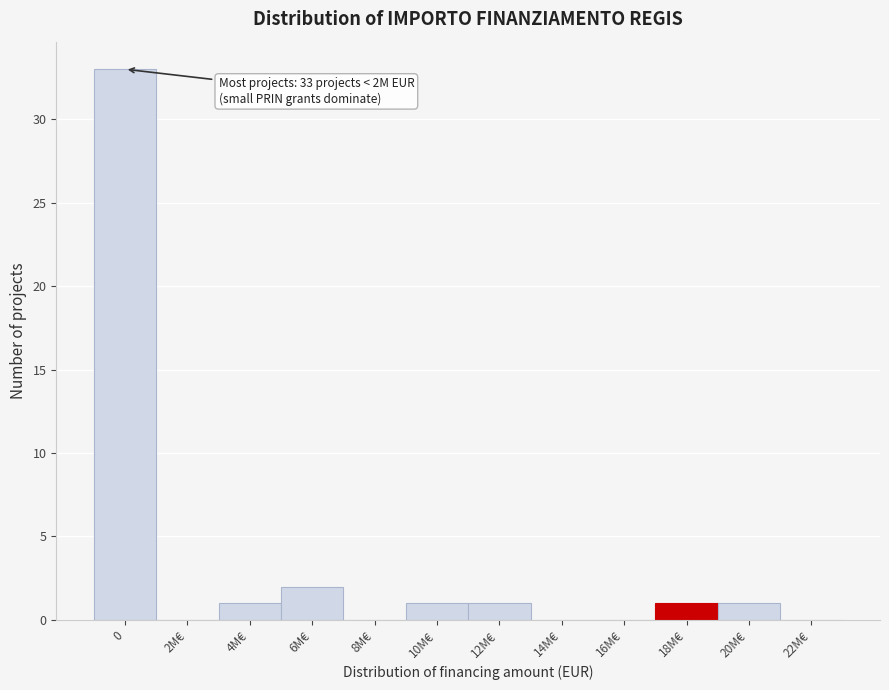

Reading left to right, transcribe all the data shown in this chart.

0=33	2M€=0	4M€=1	6M€=2	8M€=0	10M€=1	12M€=1	14M€=0	16M€=0	18M€=1	20M€=1	22M€=0